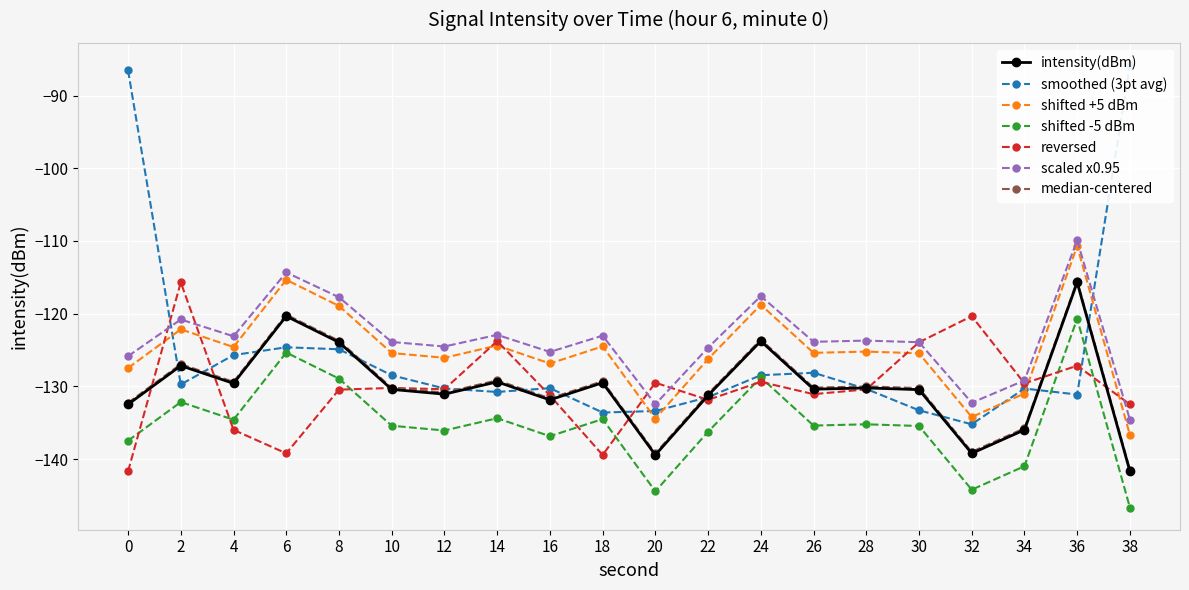

Count the number of categories in the chart.

20